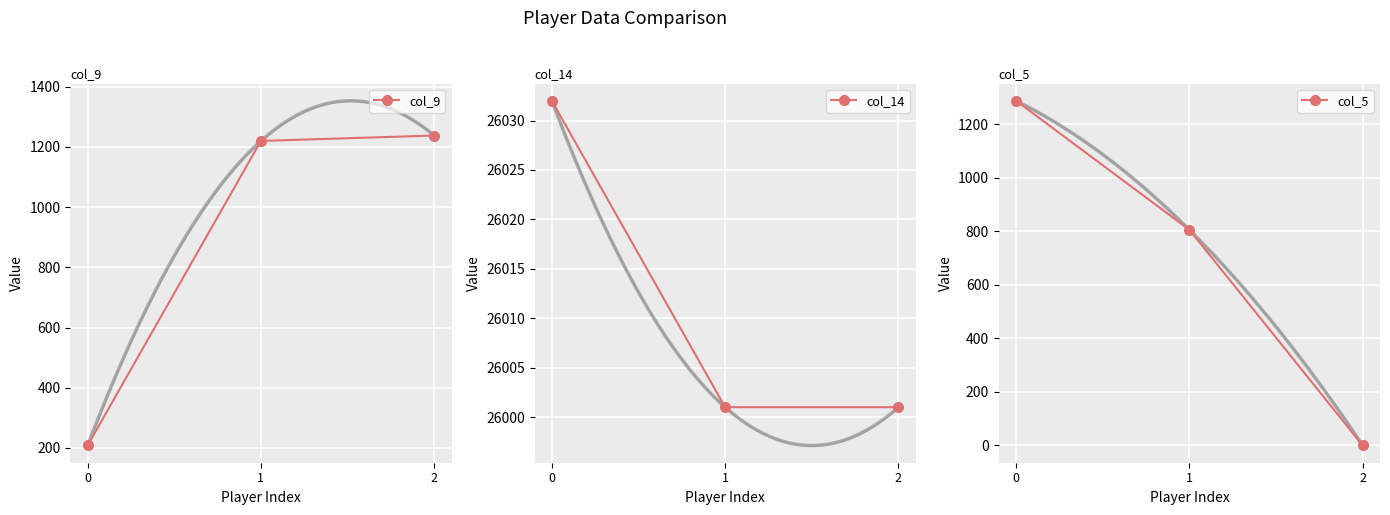

Is it true that col_14 equals 26001 at 2?

True